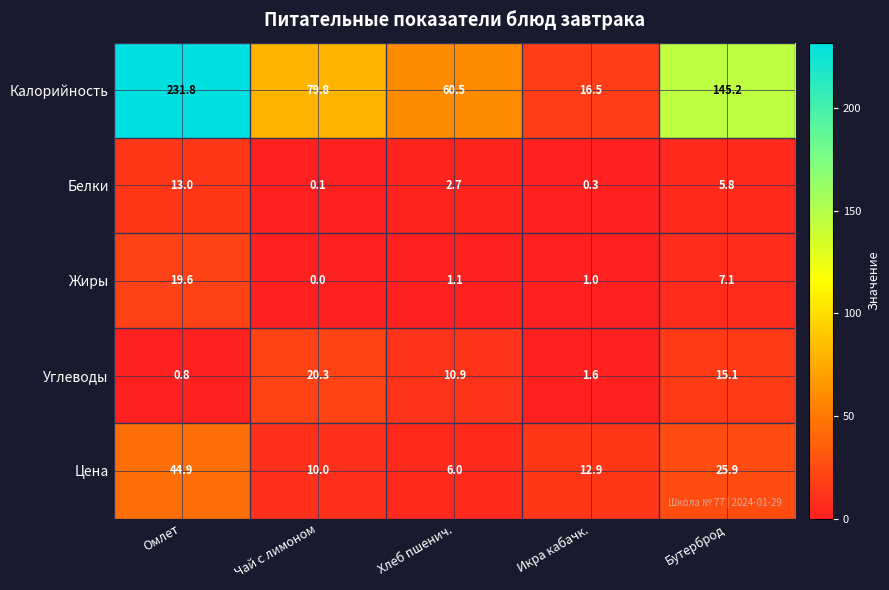

Rank the categories by Углеводы value from highest to lowest.

Чай с лимоном, Бутерброд, Хлеб пшенич., Икра кабачк., Омлет